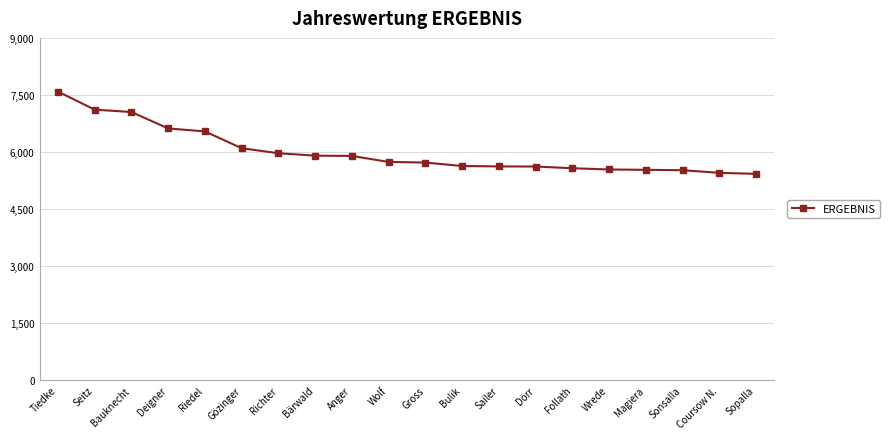

Count the number of data series in this chart.

1